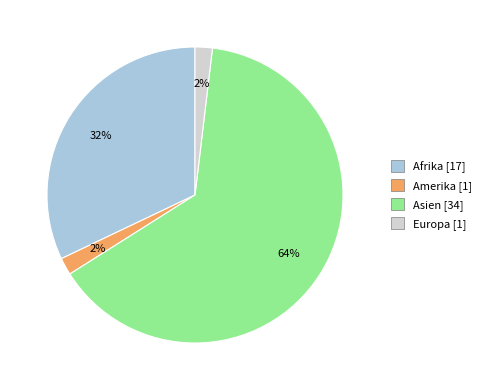

Combined, do Amerika and Europa account for over 50%?

No